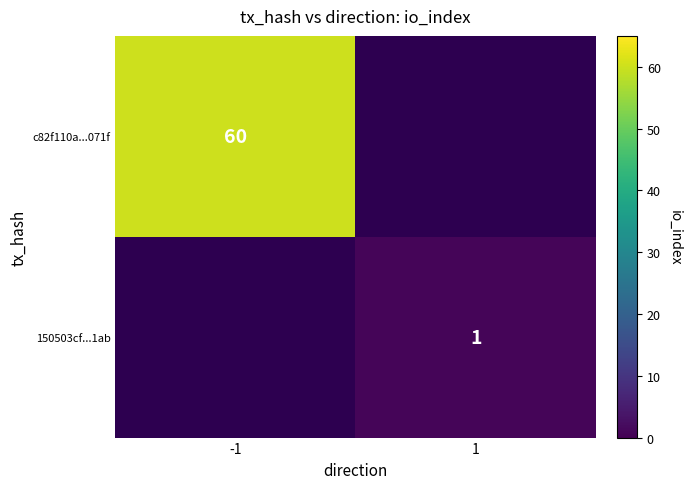

Is it true that c82f110a...071f equals 79 at -1?

False